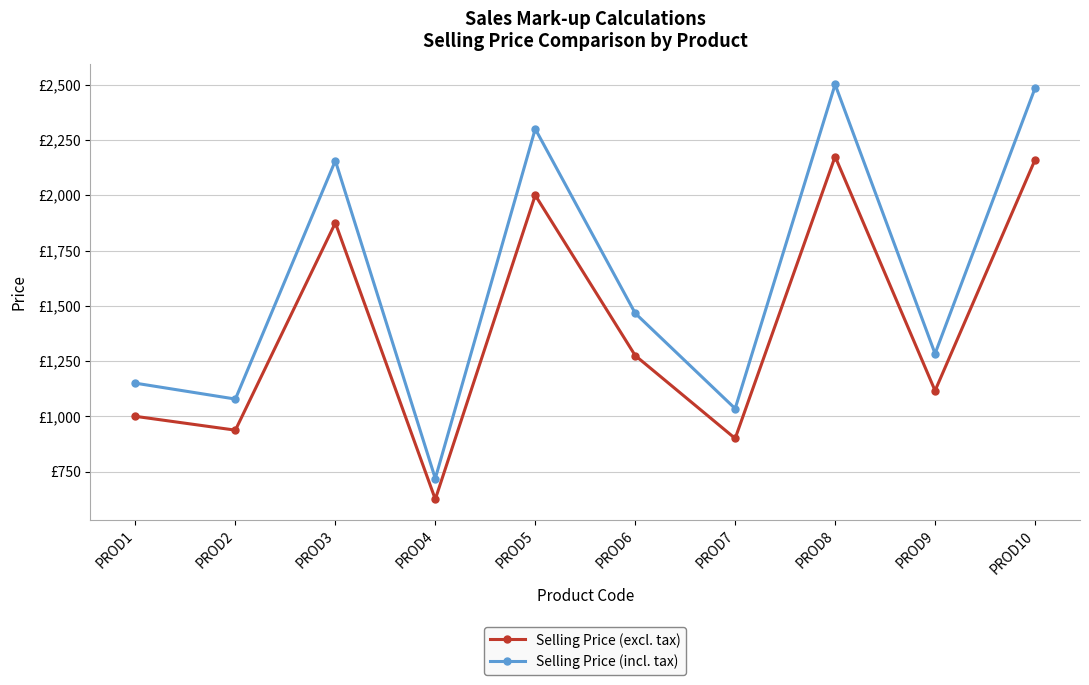

Is this an area chart (filled region under the line)?

No